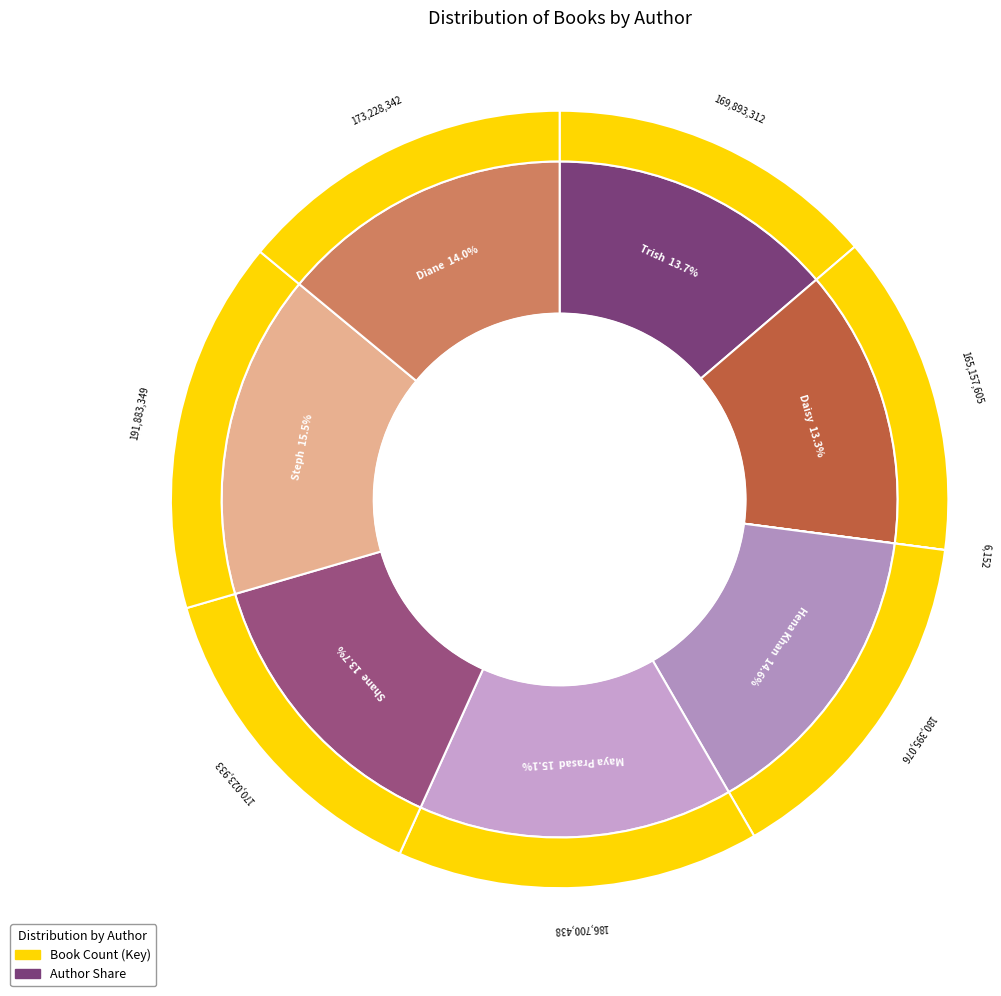

What is the change in value from Trish Granted to Hena Khan?

+10501764